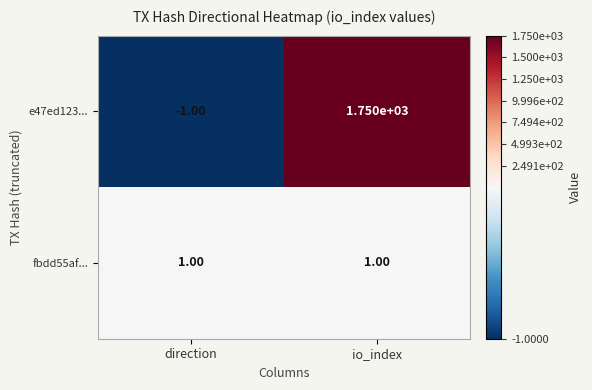

At which category is the sum across all series the highest?

io_index